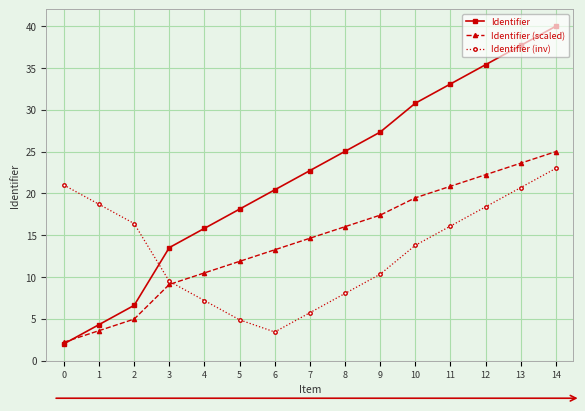

At which label does Identifier (scaled) first exceed 14?

7